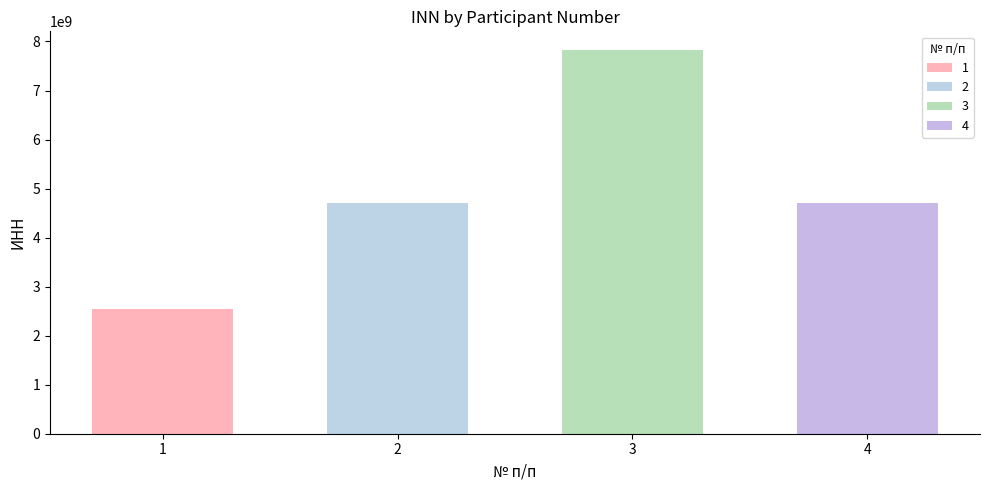

What is the maximum value shown in the chart?

7816527605